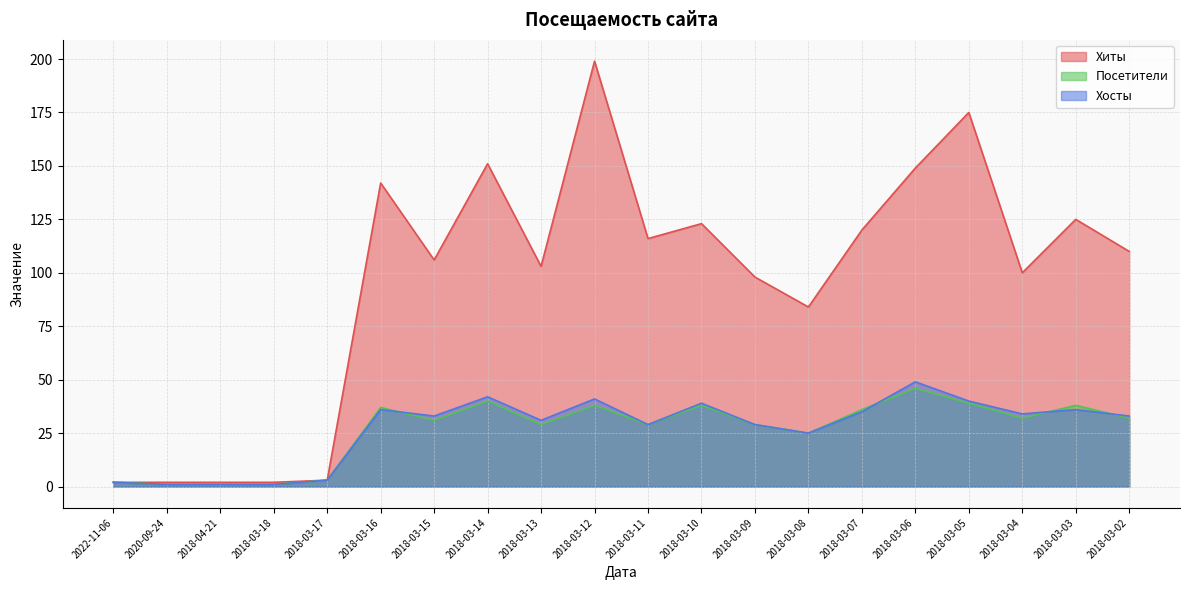

Which series has the widest spread of values?

Хиты